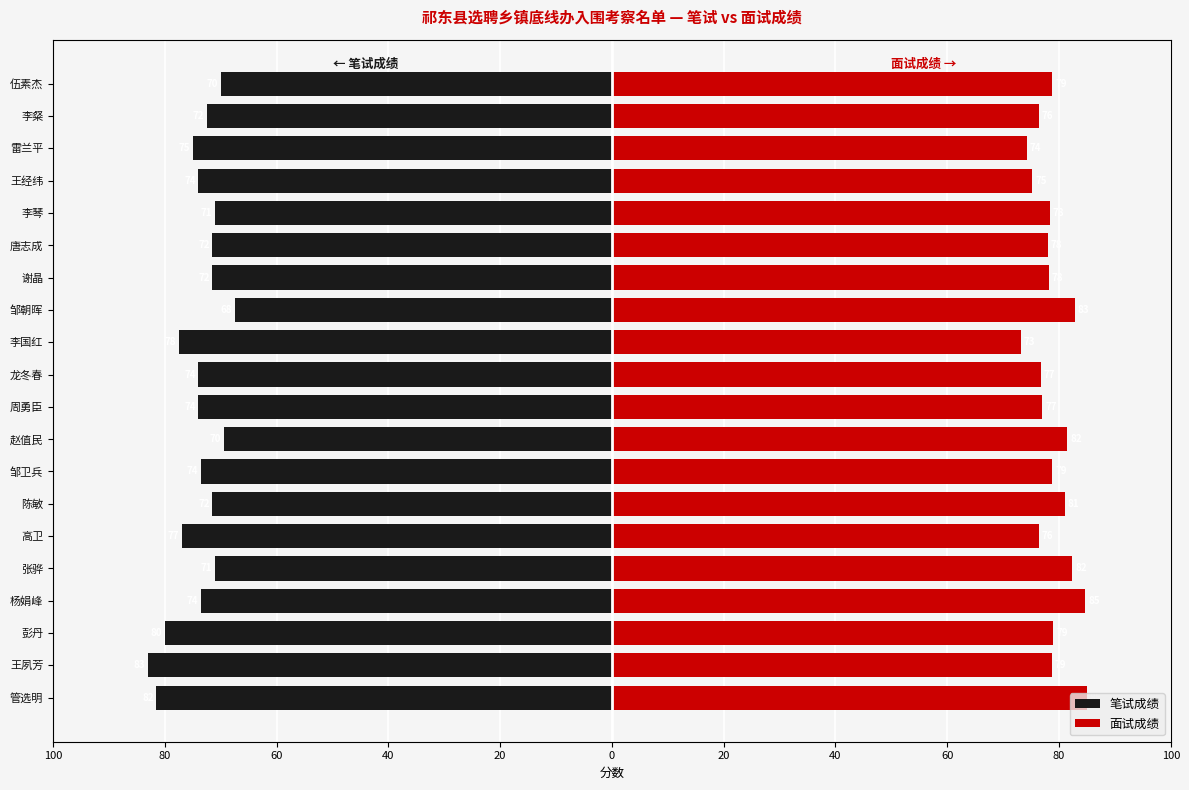

How many data points in 面试成绩 are above 78?

12